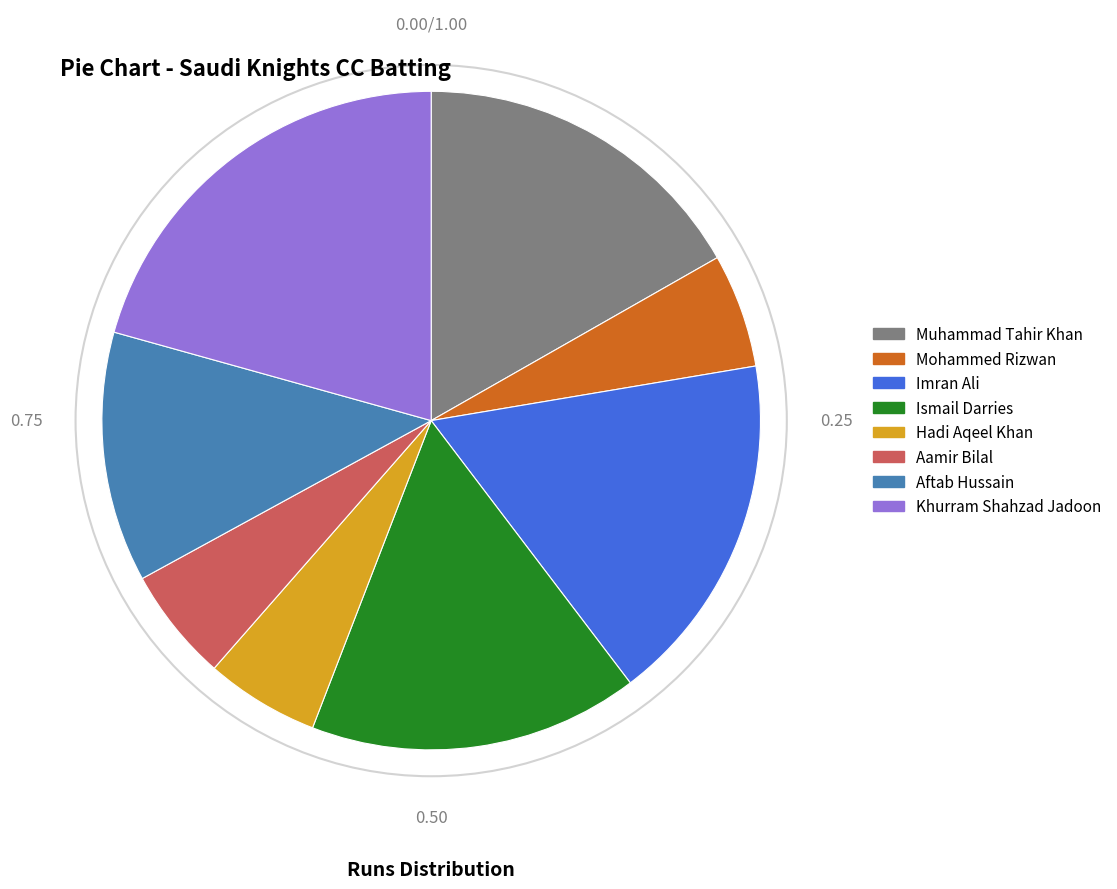

Which category has the biggest portion of the pie?

Khurram Shahzad Jadoon